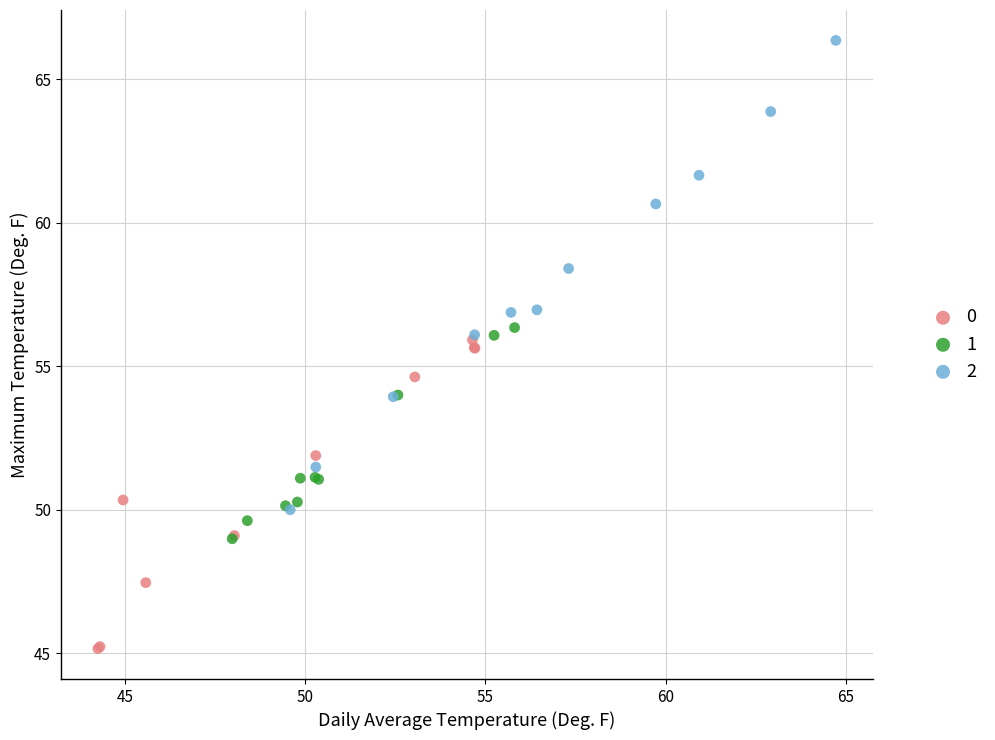

What are all the series names shown in the legend?

0, 1, 2